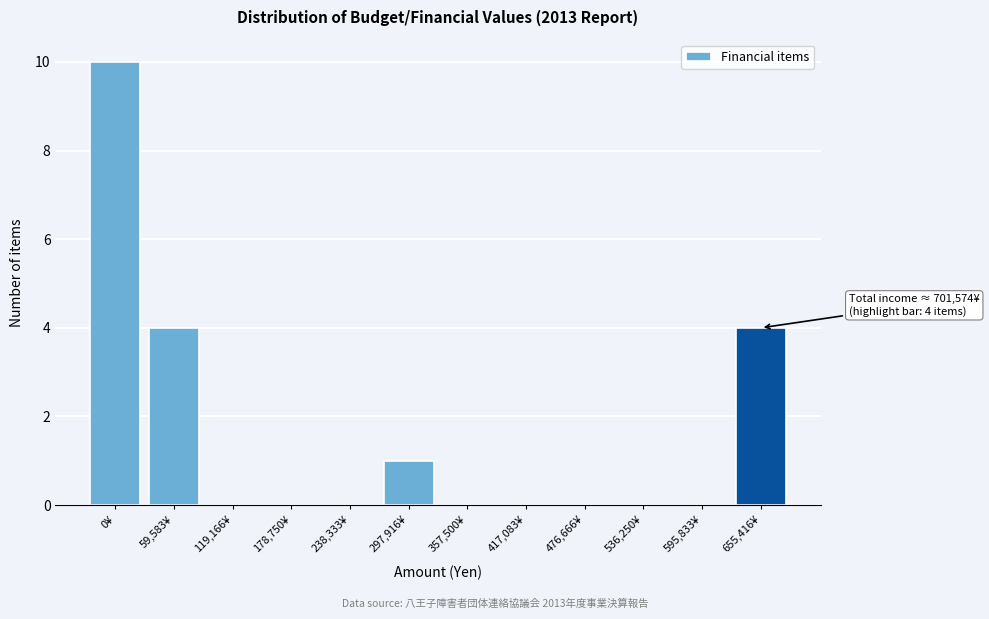

Reading left to right, extract all data points from this chart.

0¥=10	59,583¥=4	119,166¥=0	178,750¥=0	238,333¥=0	297,916¥=1	357,500¥=0	417,083¥=0	476,666¥=0	536,250¥=0	595,833¥=0	655,416¥=4